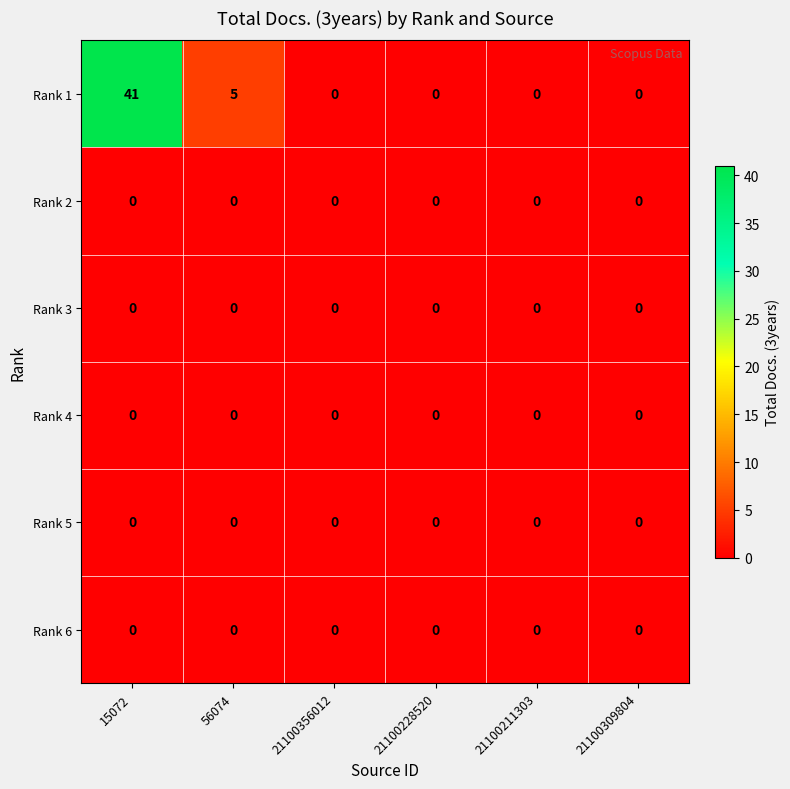

What is the average value of the Rank 1 series?

8